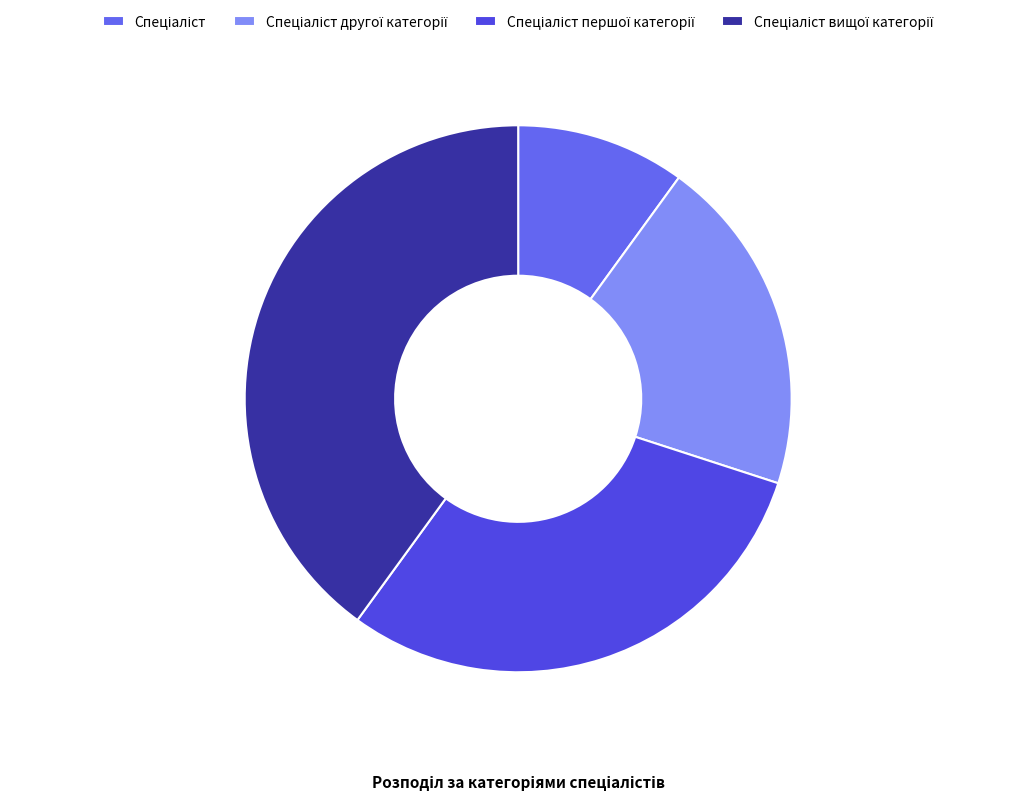

How much of the chart is everything except Спеціаліст другої категорії?

80.0%